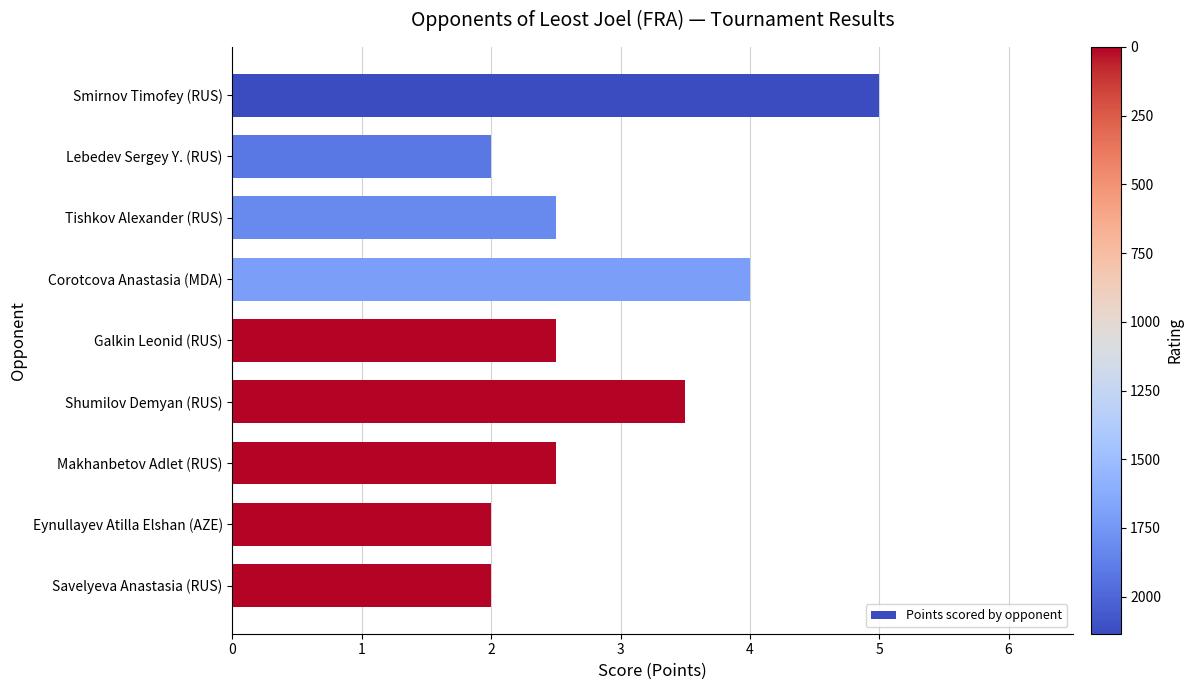

What is the sum of all values?

26.0